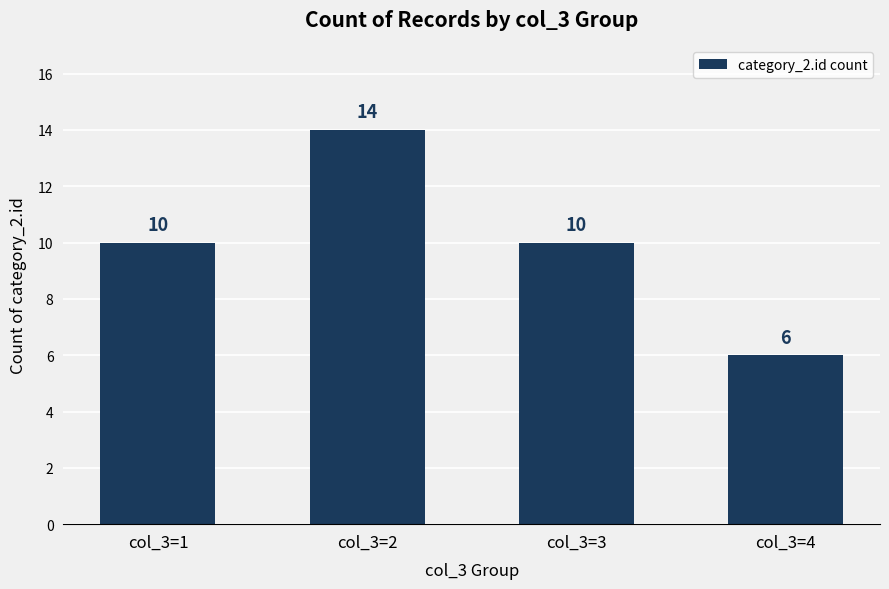

Does the chart contain any negative values?

No